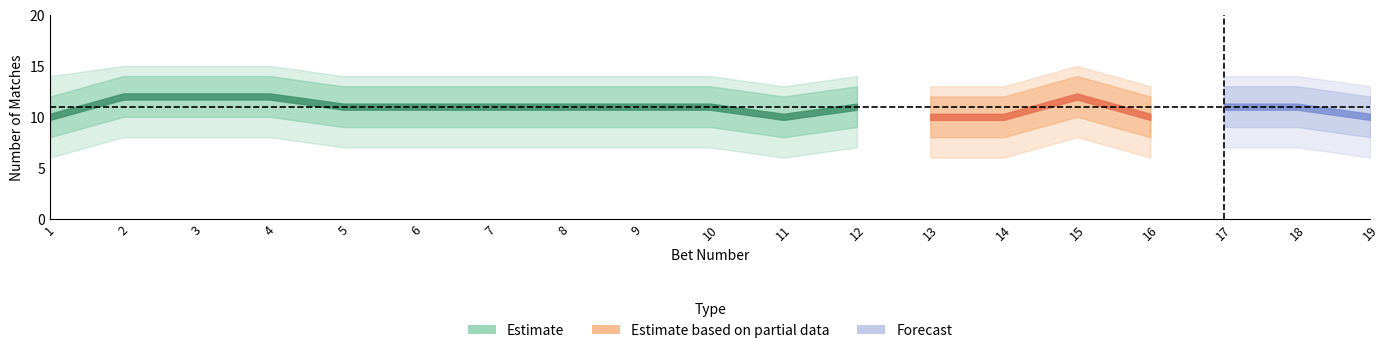

What is the sum of the col_upper1 values at 8 and 6?

26